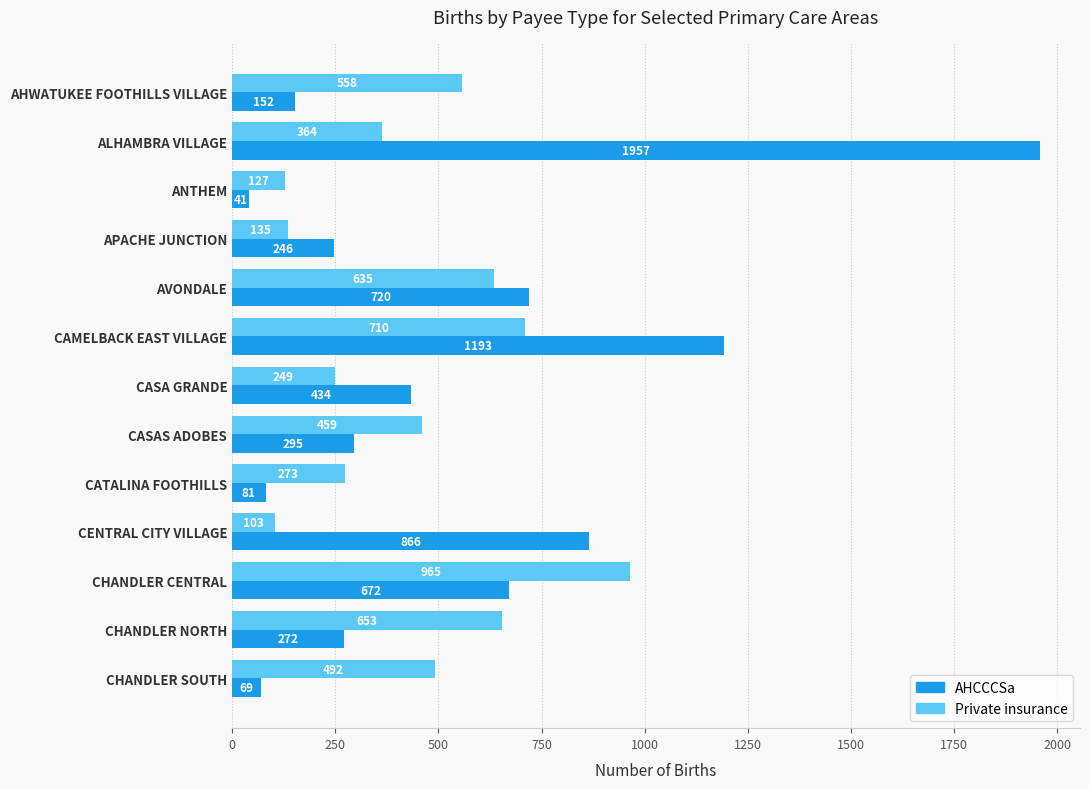

What is the total value across all series at CATALINA FOOTHILLS?

354